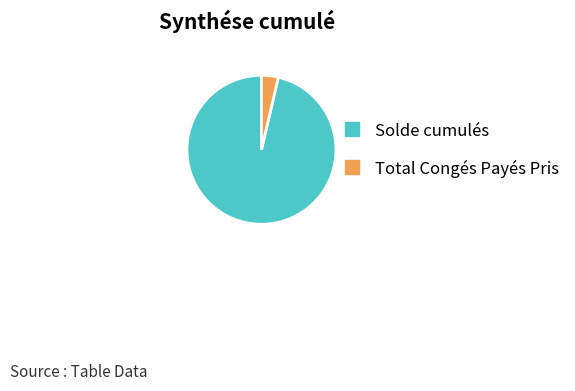

Combined, do Solde cumulés and Total Congés Payés Pris account for over 50%?

Yes